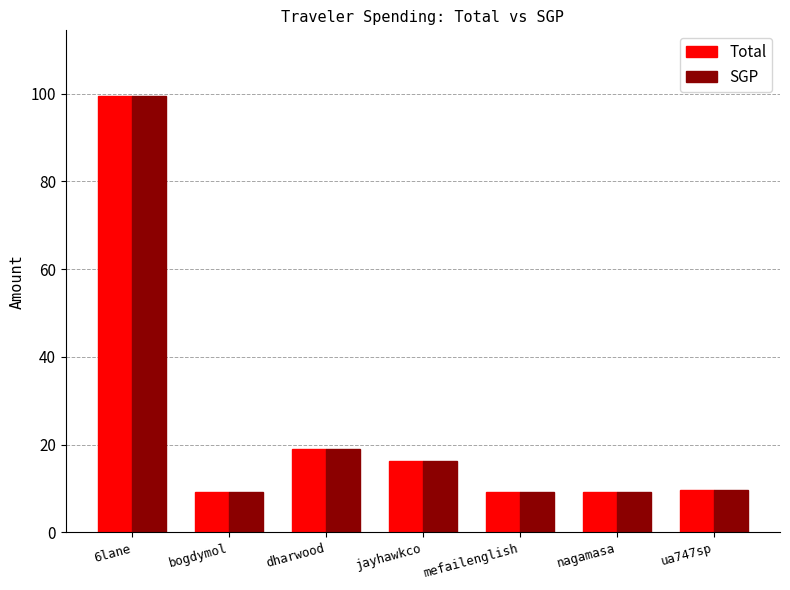

What is the average value of the SGP series?

24.6